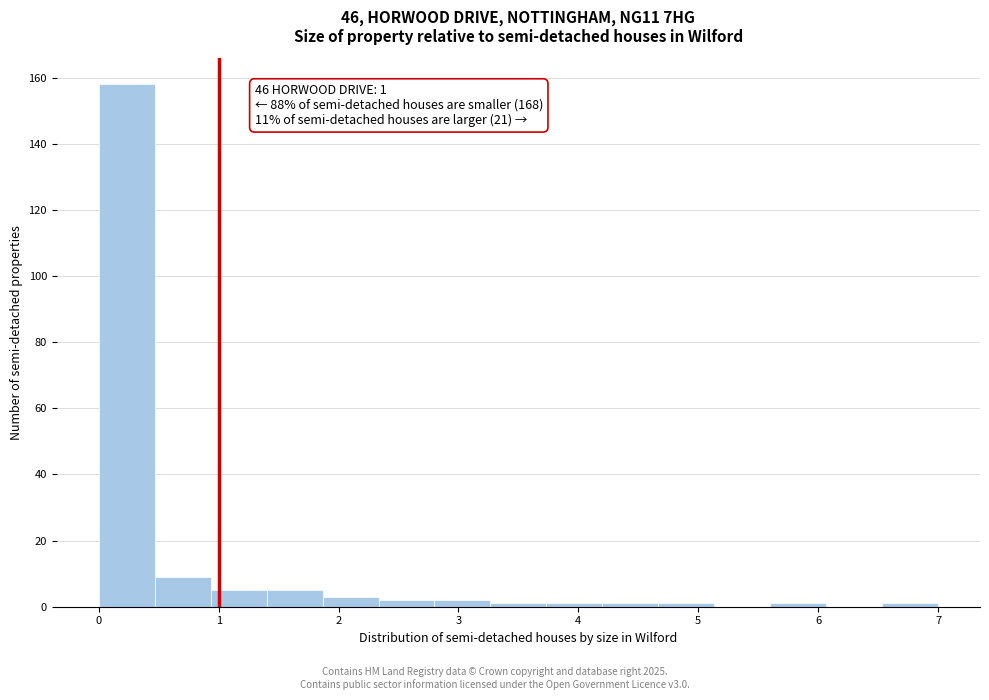

Over which range of the x-axis is the bar tallest?

0.0 to 0.5